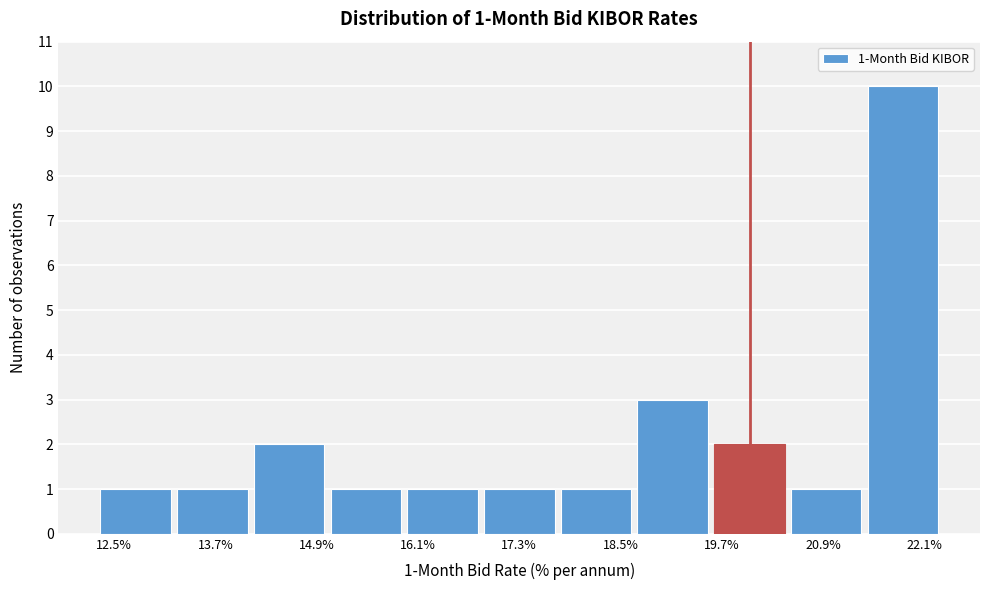

Which range on the x-axis has the tallest bar?

21.4 to 22.4